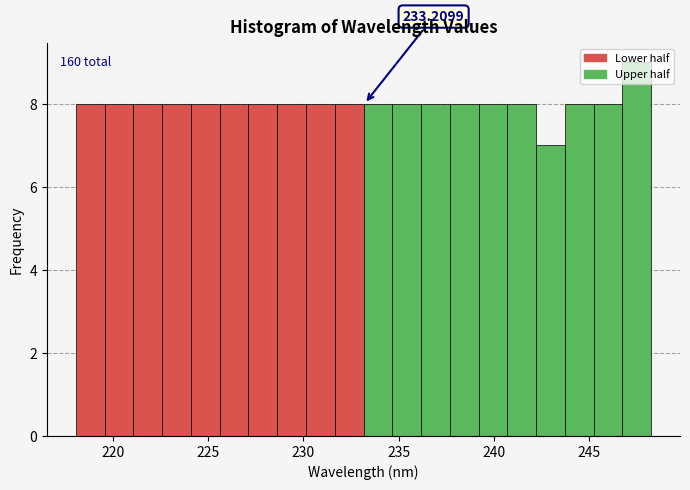

Read against the x-axis, roughly where is the centre of the tallest bar?

247.5